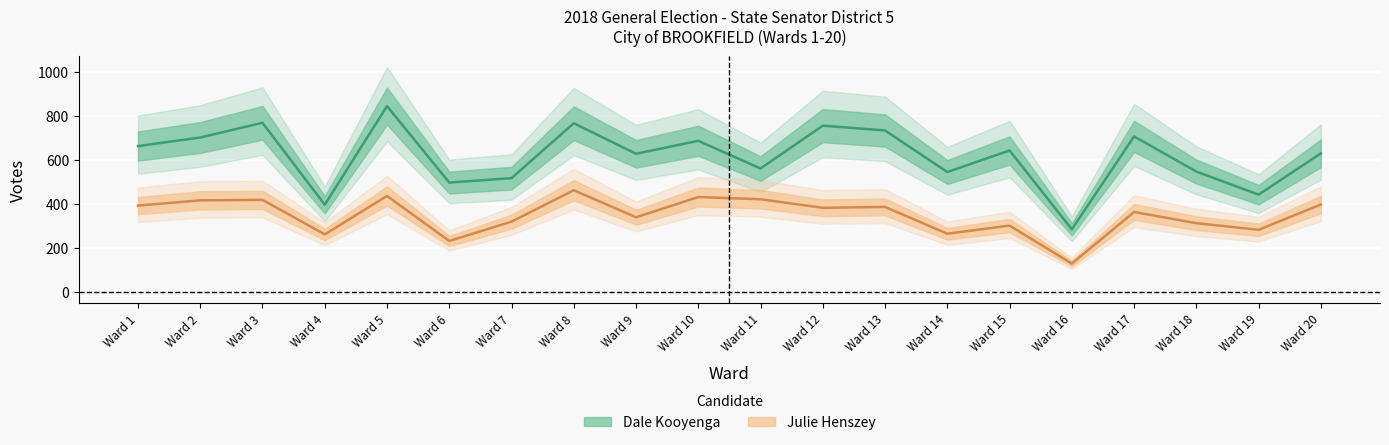

How many lines are shown in the chart?

2